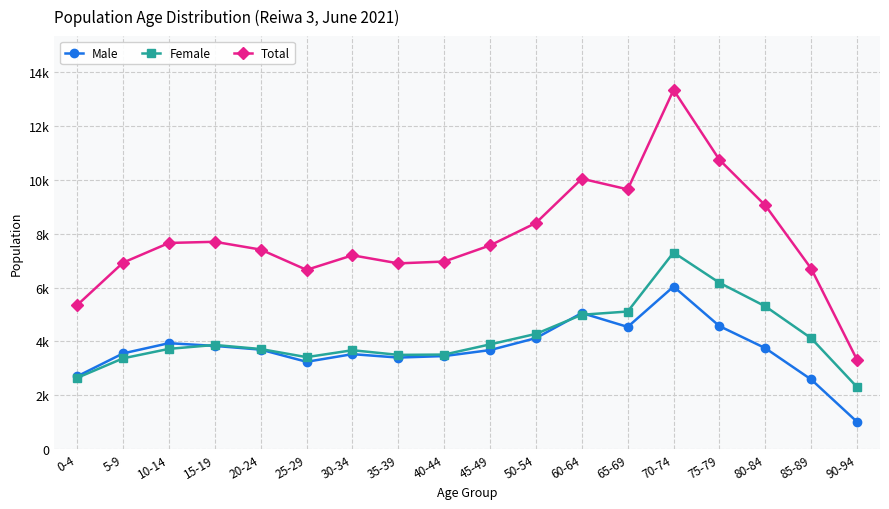

What is the difference between the second highest and second lowest values in the Total series?

5397